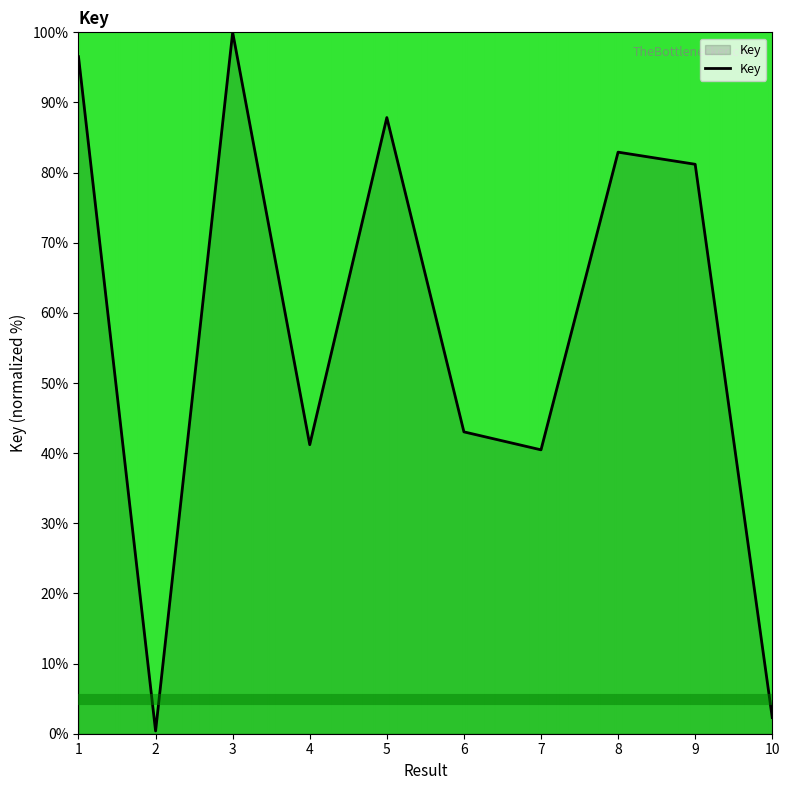

What is the sum of the values at 4 and 5?

129.1